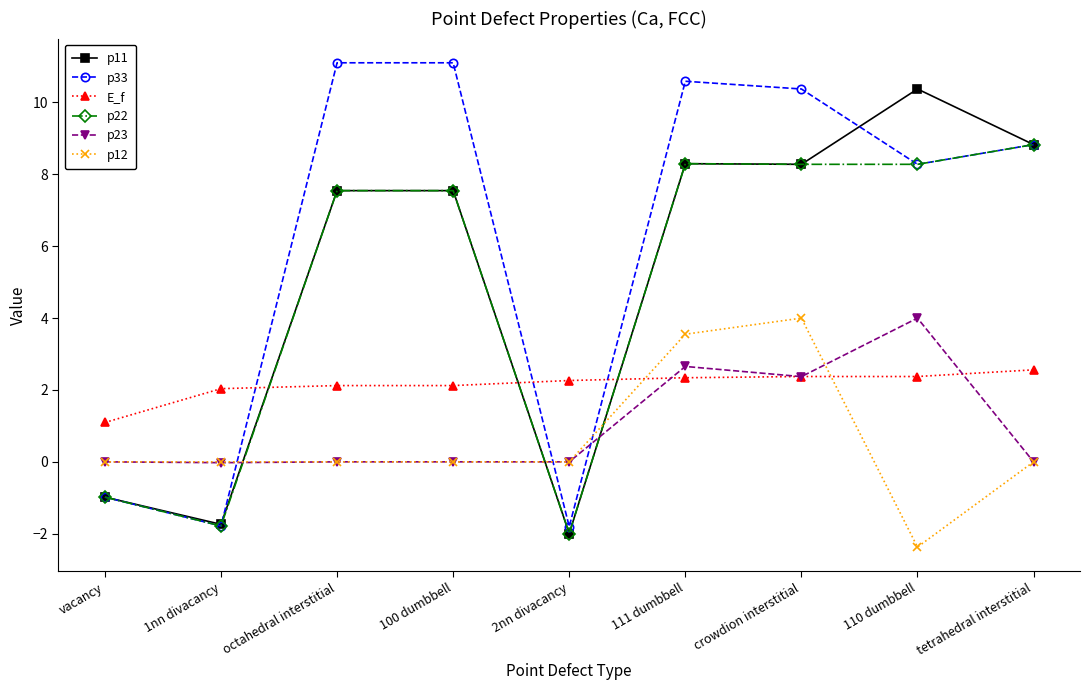

How many positive values does the p33 series have?

6